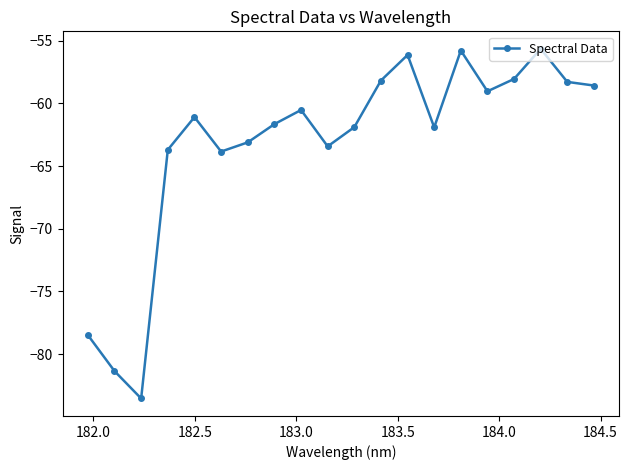

What is the greatest value displayed?

-55.7